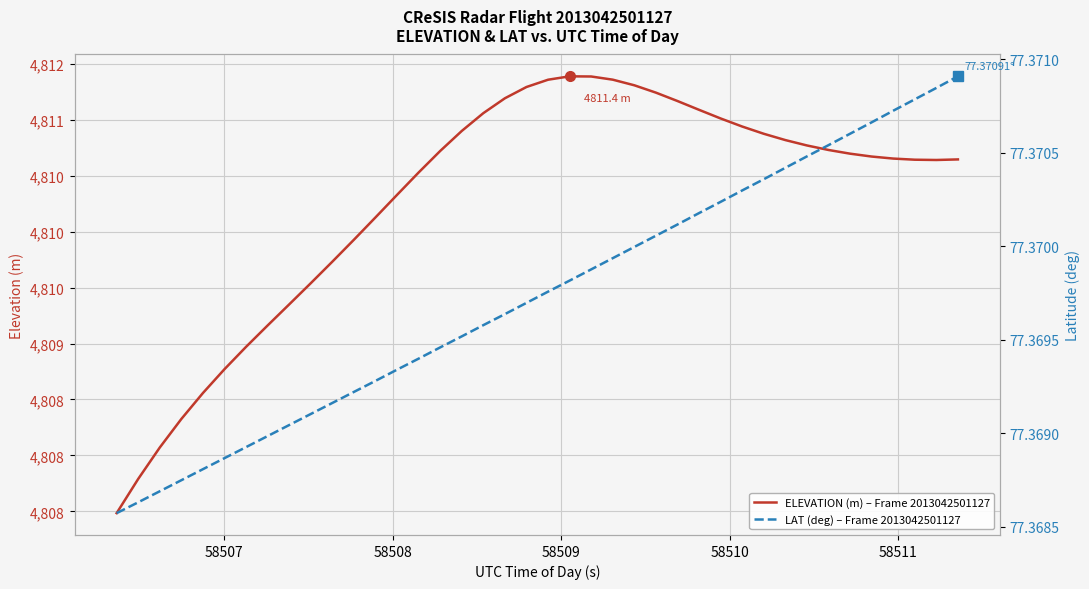

How many LAT (deg) – Frame 2013042501127 values are between 77 and 78?

40